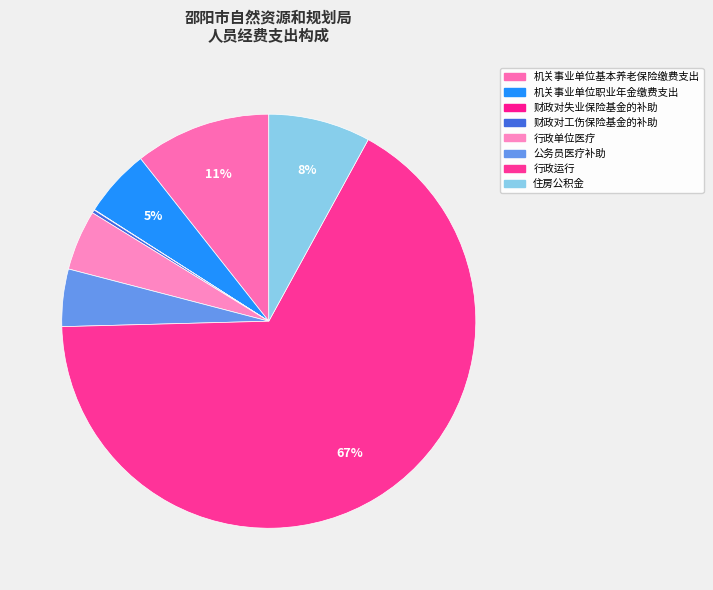

What portion of the pie excludes 住房公积金?

92.0%